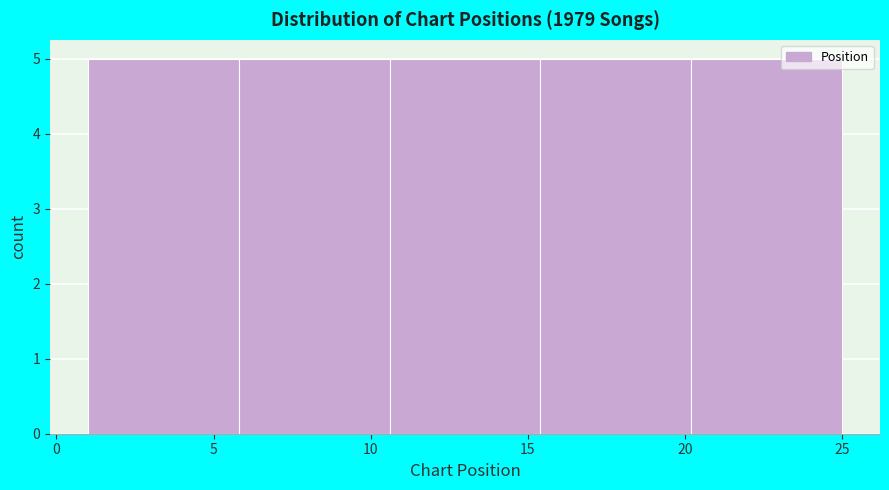

Reading left to right, transcribe this chart: for each bar, give the range it covers on the x-axis and its height. Neither the bar edges nor the heights are printed on the chart, so give them approximately, as read against the axes.

1.0 to 5.8: 5
5.8 to 10.6: 5
10.6 to 15.4: 5
15.4 to 20.2: 5
20.2 to 25.0: 5